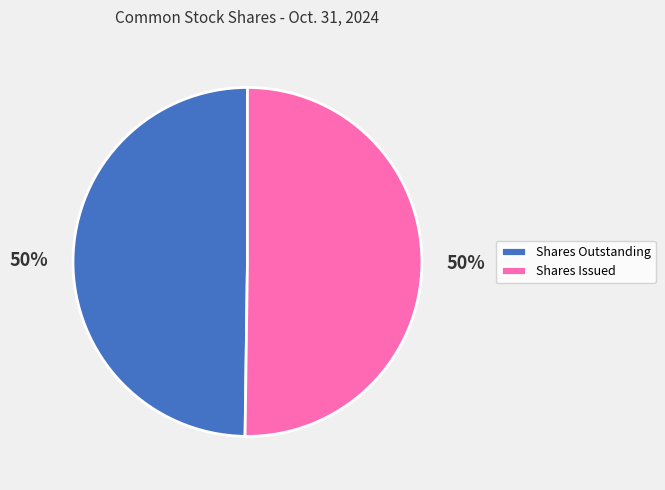

To the nearest percent, what percentage of the pie is Shares Outstanding?

50%